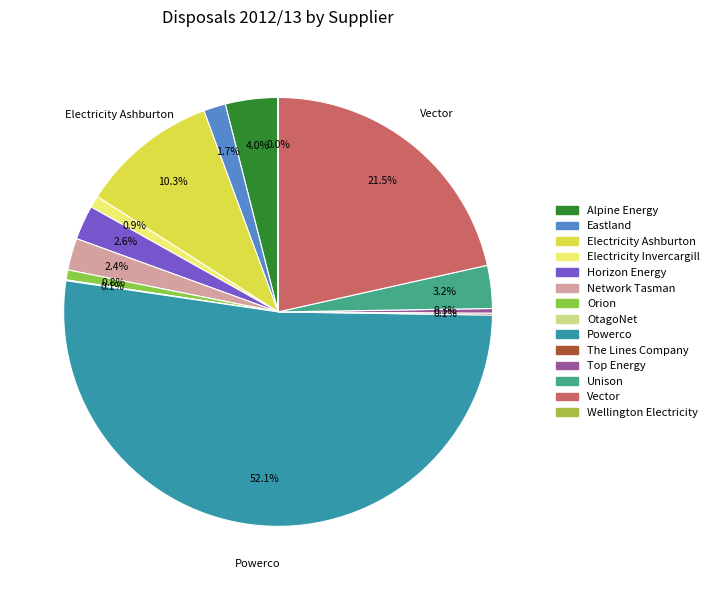

To the nearest percent, what is the difference between the Powerco and Unison slice percentages?

49%